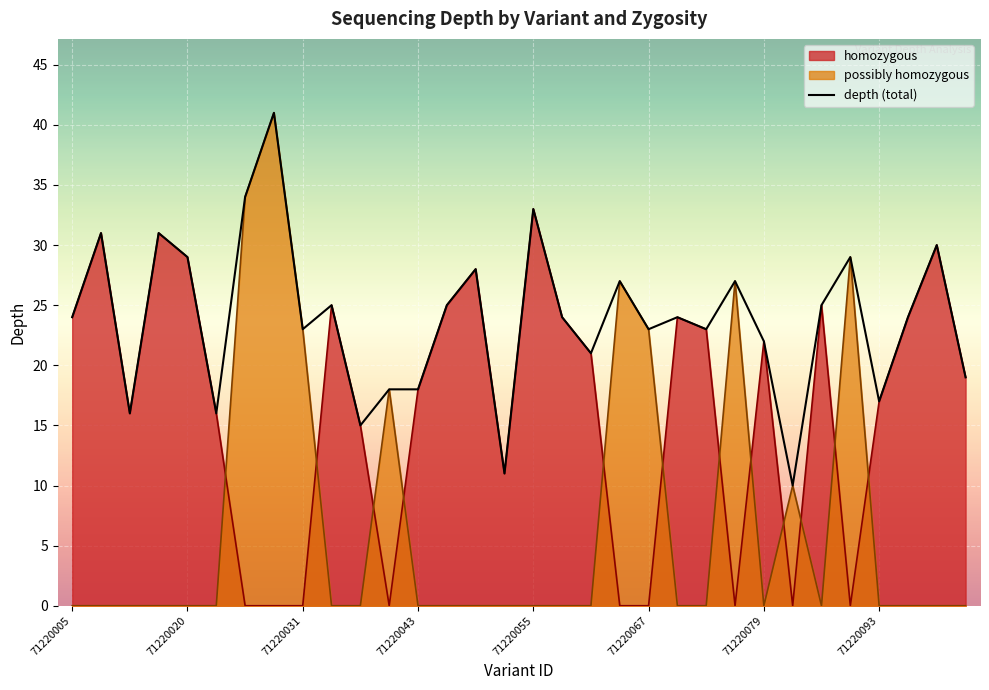

List the series in order of their overall mean, lowest first.

possibly homozygous, homozygous, depth (total)